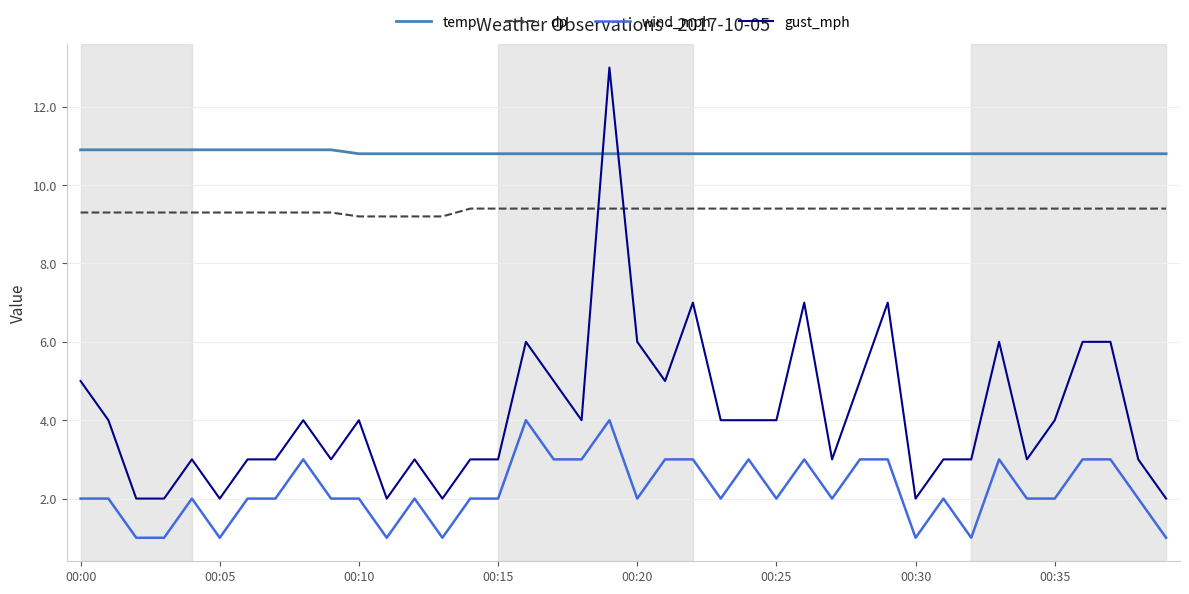

At how many categories does at least one series exceed 12?

1